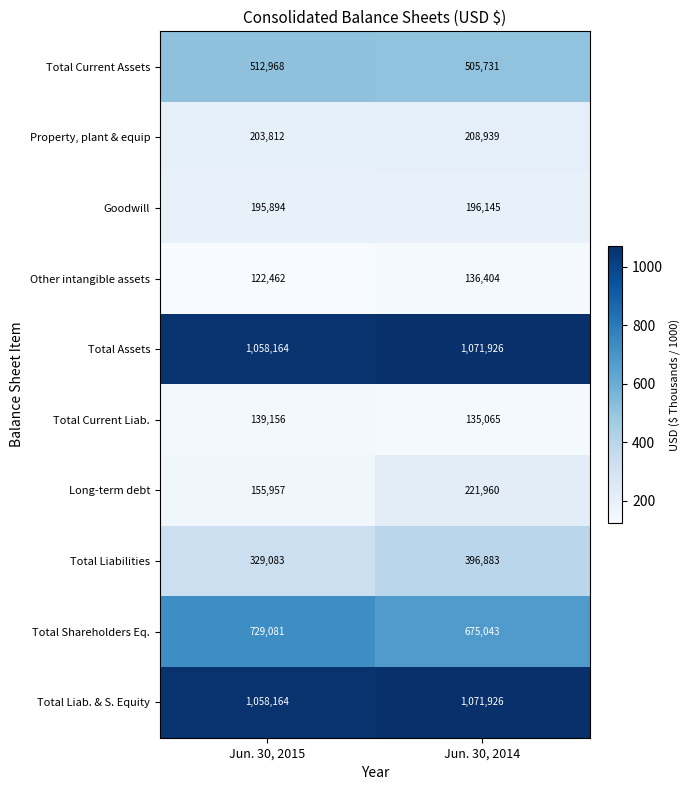

Rank the categories by Total Liab. & S. Equity value from highest to lowest.

Jun. 30, 2014, Jun. 30, 2015